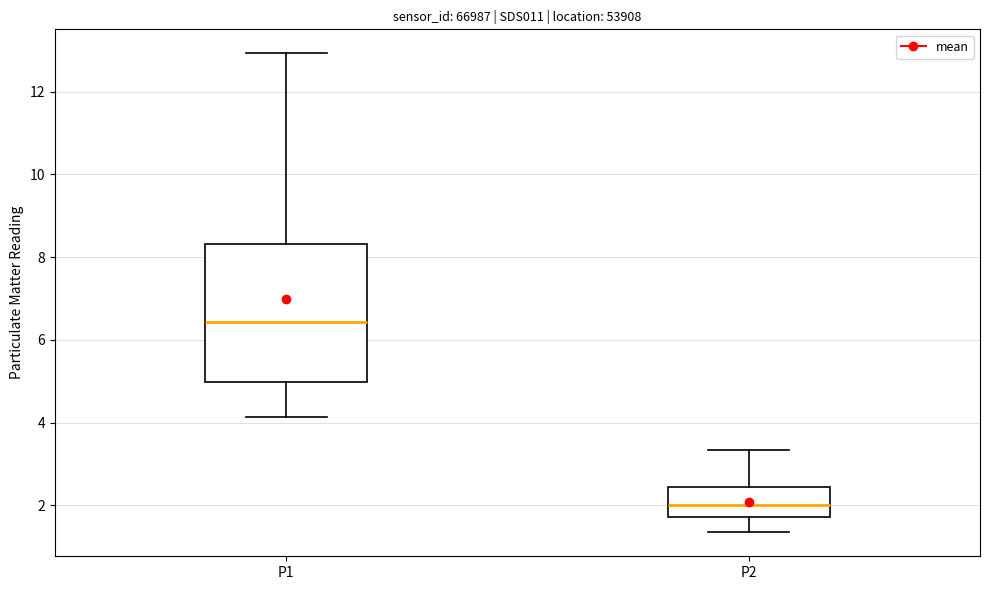

Which box is the tallest, from its lower edge to its upper edge?

P1